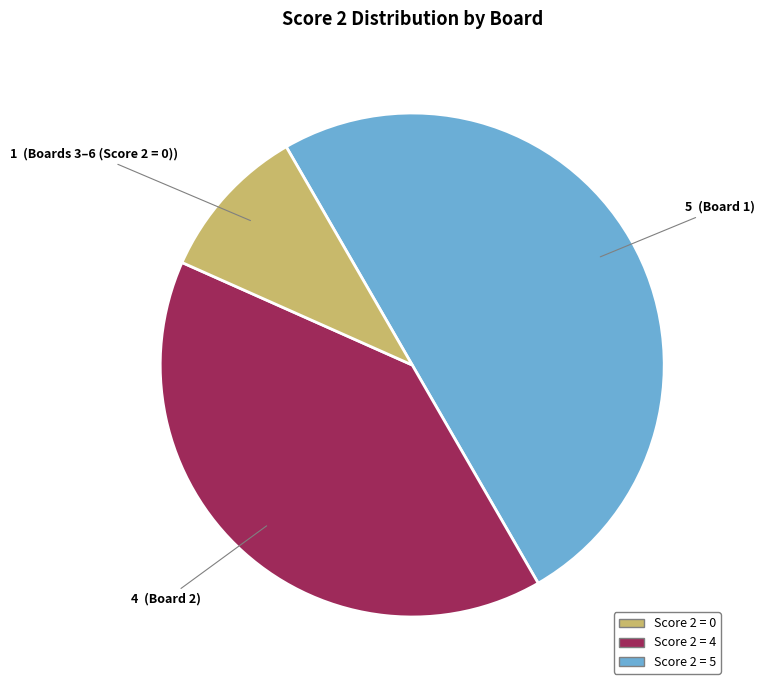

Rank the categories by value from lowest to highest.

Board 3, Board 4, Board 5, Board 6, Board 2, Board 1